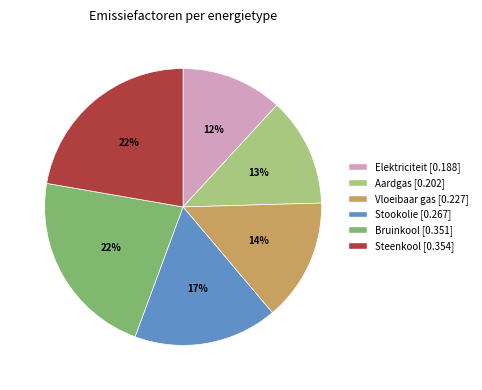

The Vloeibaar gas slice represents 14% of the pie. True or false?

True